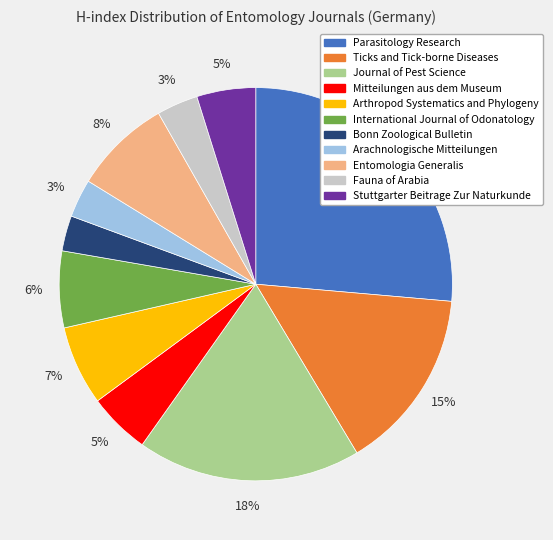

Does any single category account for the majority?

No